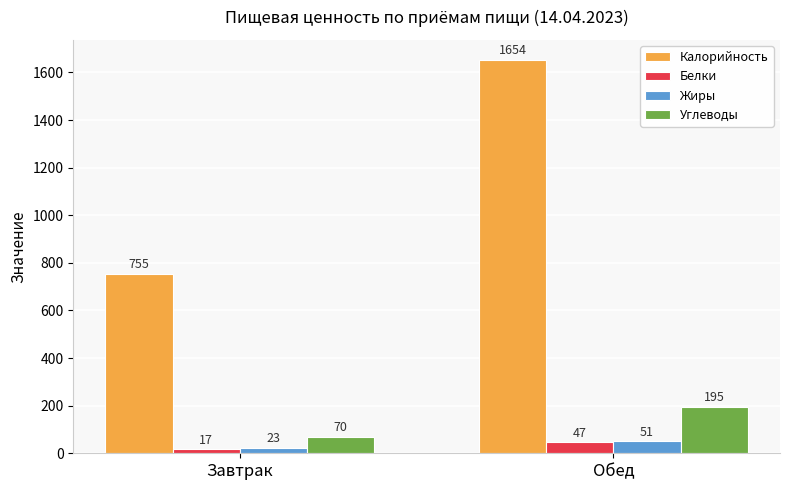

True or false: Углеводы has a value of 70 at Завтрак.

True